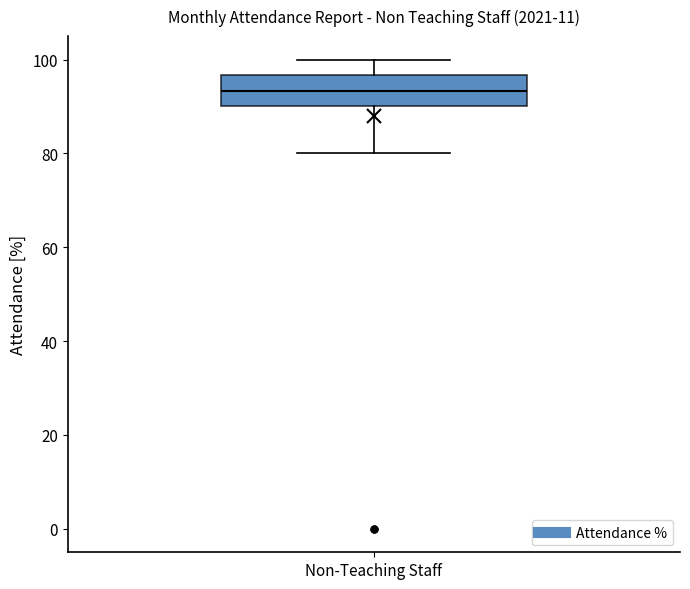

Transcribe this box plot: give where the median line is, the range the box spans, and where the two whiskers end, as read against the y-axis. The values are not printed on the chart, so give them approximately, as read against the axis.

median 94, box 90 to 96, whiskers 80 to 100